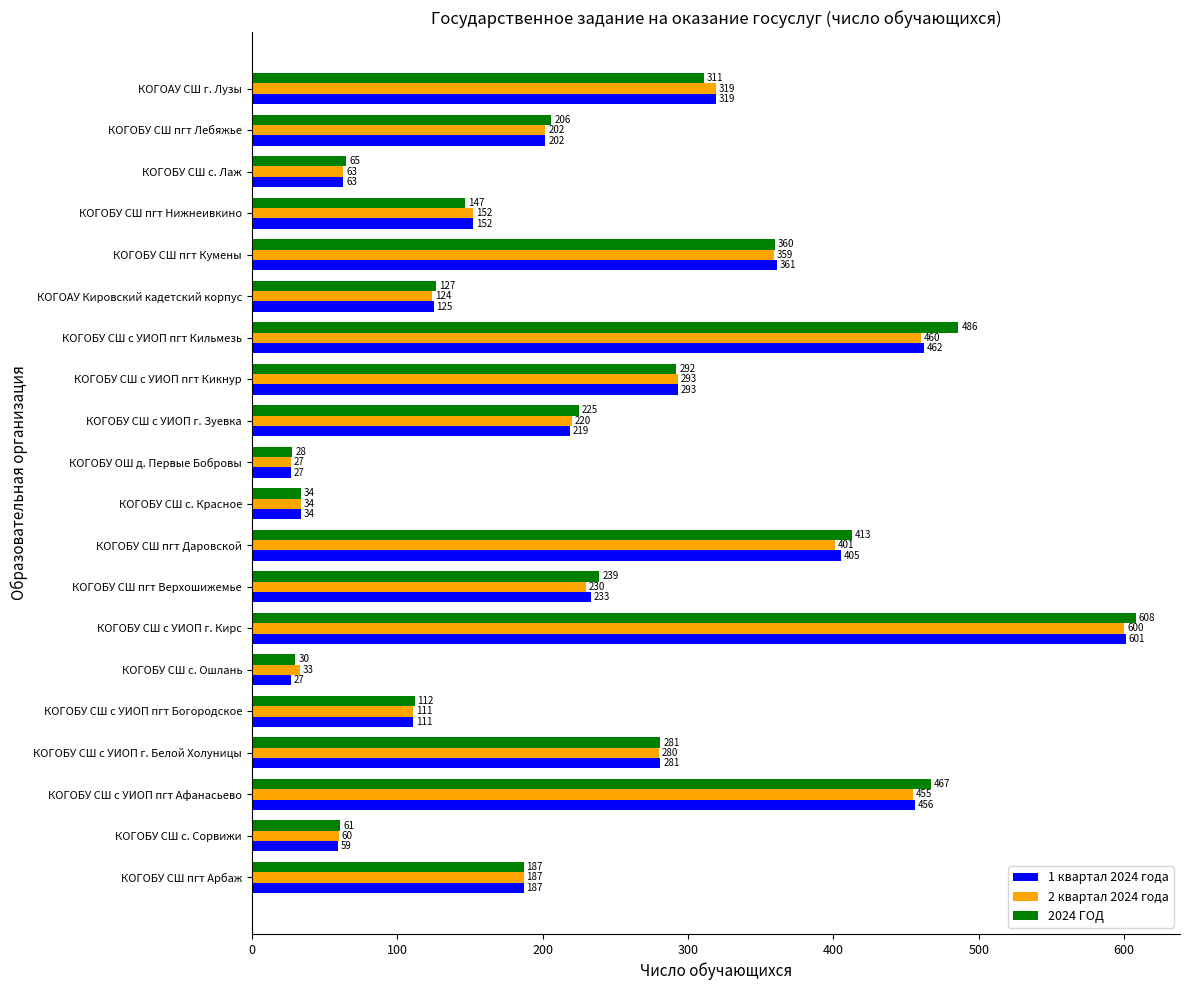

Which series changed the most between КОГОБУ СШ с. Красное and КОГОБУ СШ пгт Лебяжье?

2024 ГОД